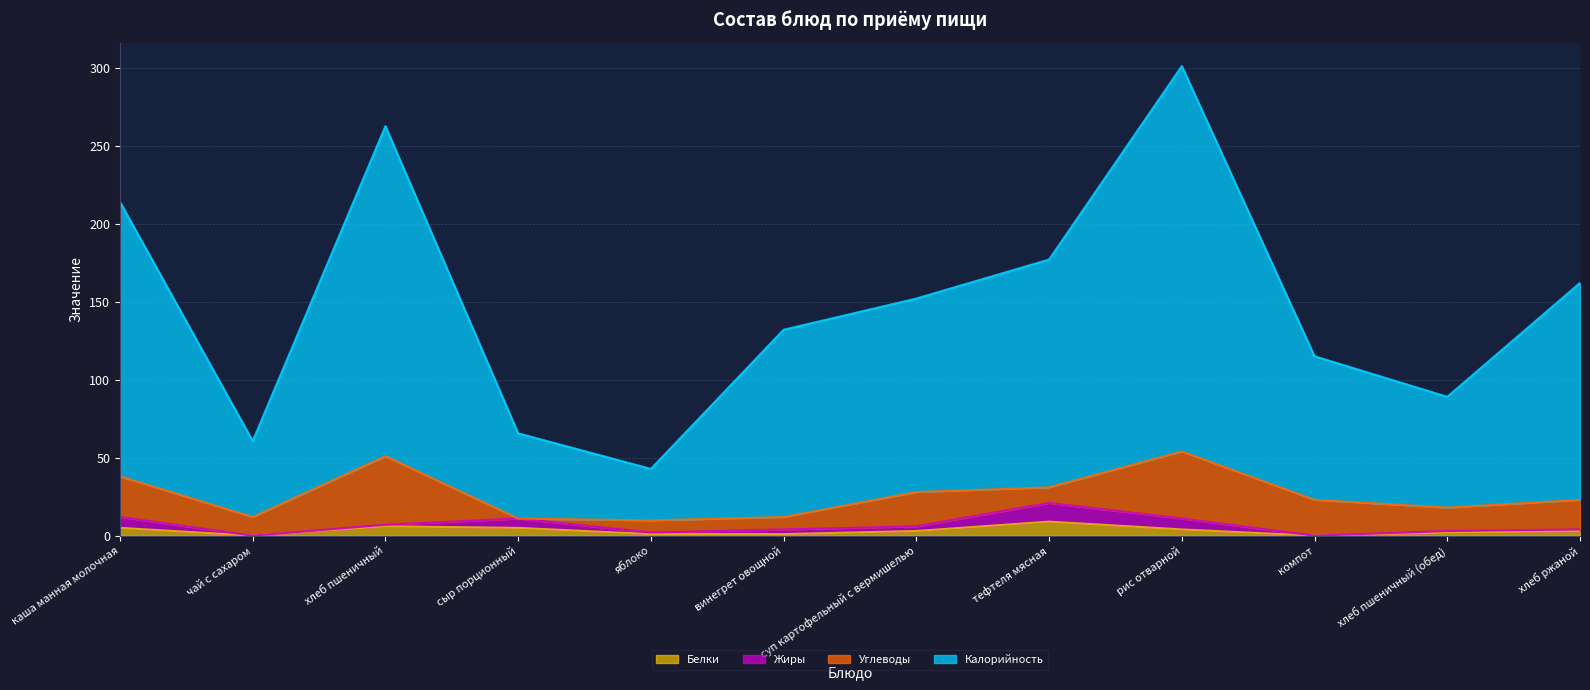

At which category is the sum across all series the highest?

рис отварной